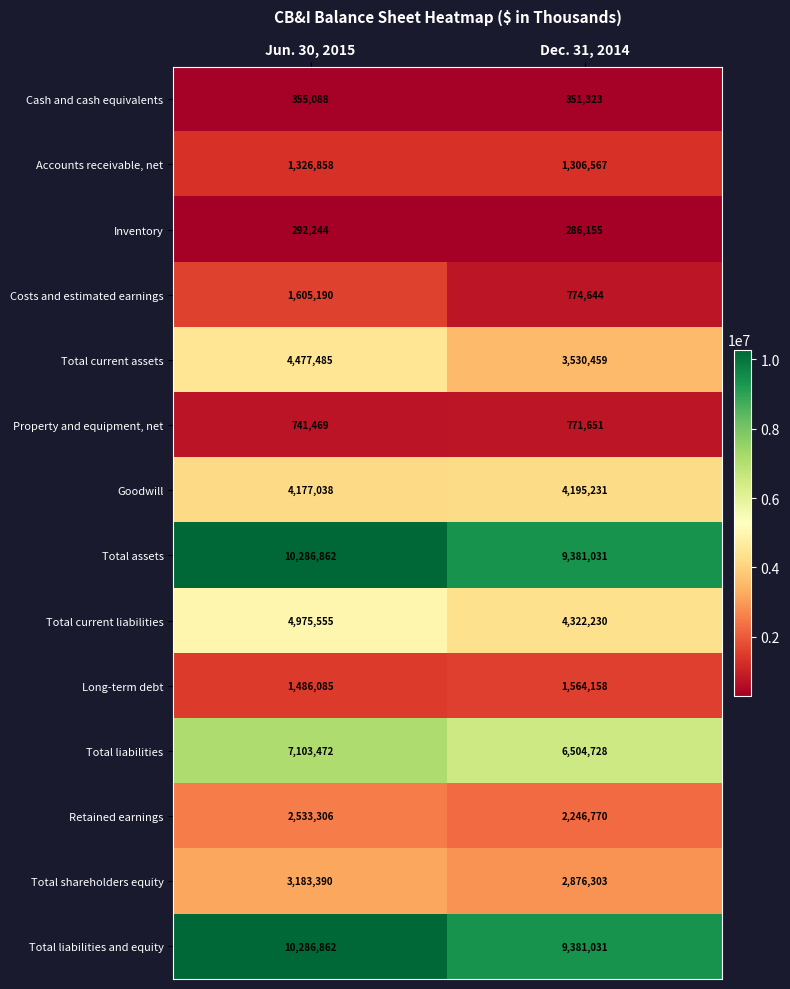

Which category has the lowest value across all series?

Dec. 31, 2014